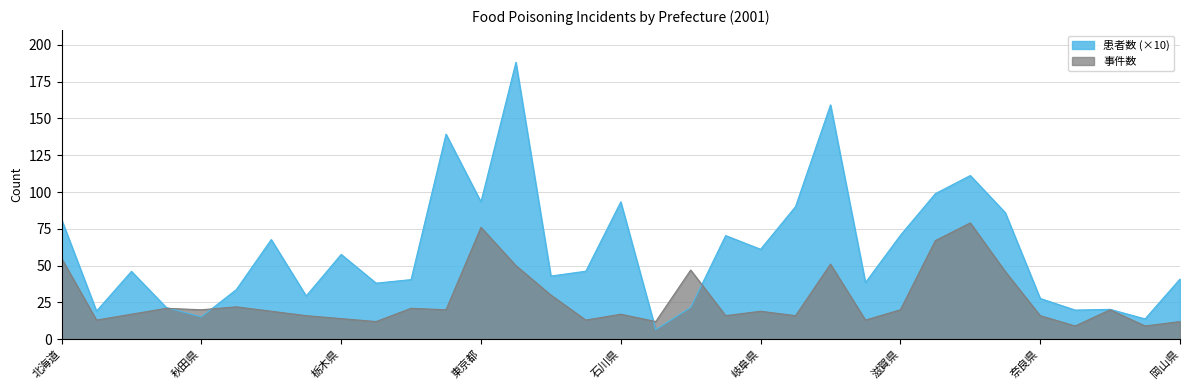

Reading right to left, extract all data points from this chart.

事件数: 岡山県=12.0	島根県=9.0	鳥取県=20.0	和歌山県=9.0	奈良県=16.0	兵庫県=46.0	大阪府=79.0	京都府=67.0	滋賀県=20.0	三重県=13.0	愛知県=51.0	静岡県=16.0	岐阜県=19.0	長野=16.0	山梨県=47.0	福井県=12.0	石川県=17.0	富山県=13.0	新潟県=30.0	神奈川県=50.0	東京都=76.0	千葉県=20.0	埼玉県=21.0	群馬県=12.0	栃木県=14.0	茨城県=16.0	福島県=19.0	山形県=22.0	秋田県=20.0	宮城県=21.0	岩手県=17.0	青森県=13.0	北海道=55.0
患者数_scaled: 岡山県=40.9	島根県=13.8	鳥取県=20.3	和歌山県=19.8	奈良県=27.7	兵庫県=86.0	大阪府=111.2	京都府=98.9	滋賀県=70.6	三重県=38.5	愛知県=159.2	静岡県=90.1	岐阜県=61.1	長野=70.4	山梨県=21.6	福井県=6.5	石川県=93.3	富山県=46.2	新潟県=42.9	神奈川県=188.1	東京都=93.3	千葉県=139.3	埼玉県=40.5	群馬県=38.1	栃木県=57.6	茨城県=29.4	福島県=67.7	山形県=33.7	秋田県=15.2	宮城県=21.5	岩手県=46.1	青森県=19.1	北海道=81.4